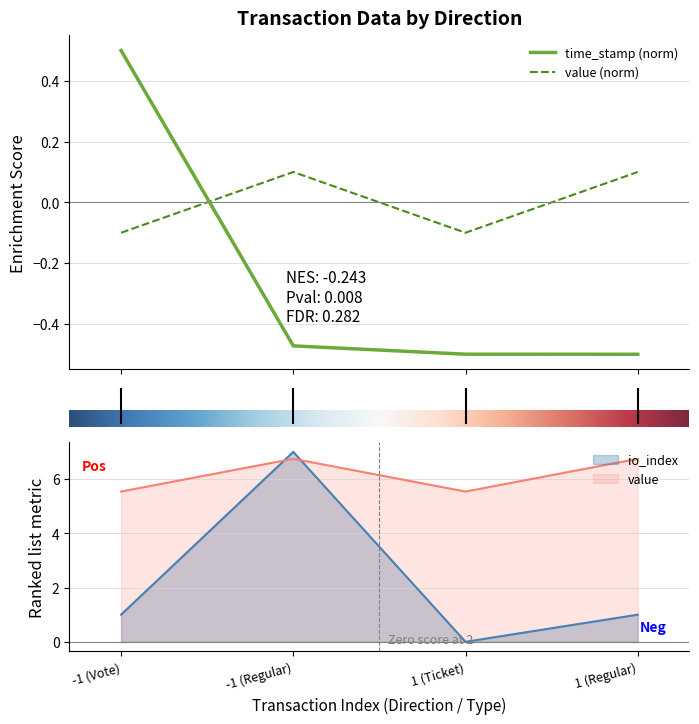

Which series ends up on top after the final intersection of value and time_stamp?

value